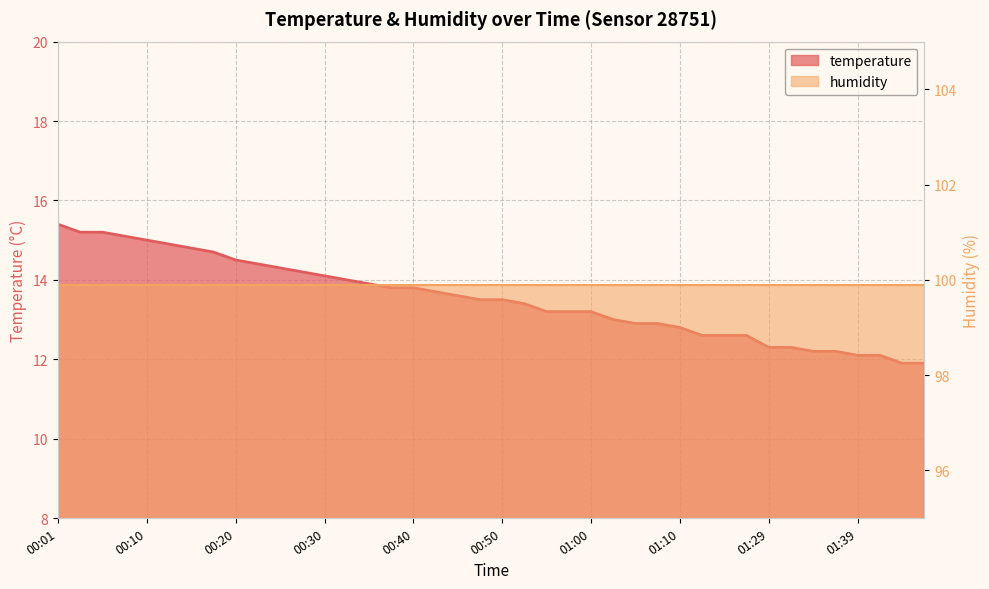

Rank the categories by value from highest to lowest.

00:01, 00:03, 00:06, 00:08, 00:10, 00:13, 00:15, 00:18, 00:20, 00:23, 00:25, 00:28, 00:30, 00:33, 00:35, 00:38, 00:40, 00:43, 00:45, 00:48, 00:50, 00:53, 00:55, 00:57, 01:00, 01:02, 01:05, 01:07, 01:10, 01:15, 01:18, 01:21, 01:29, 01:31, 01:34, 01:36, 01:39, 01:41, 01:44, 01:46